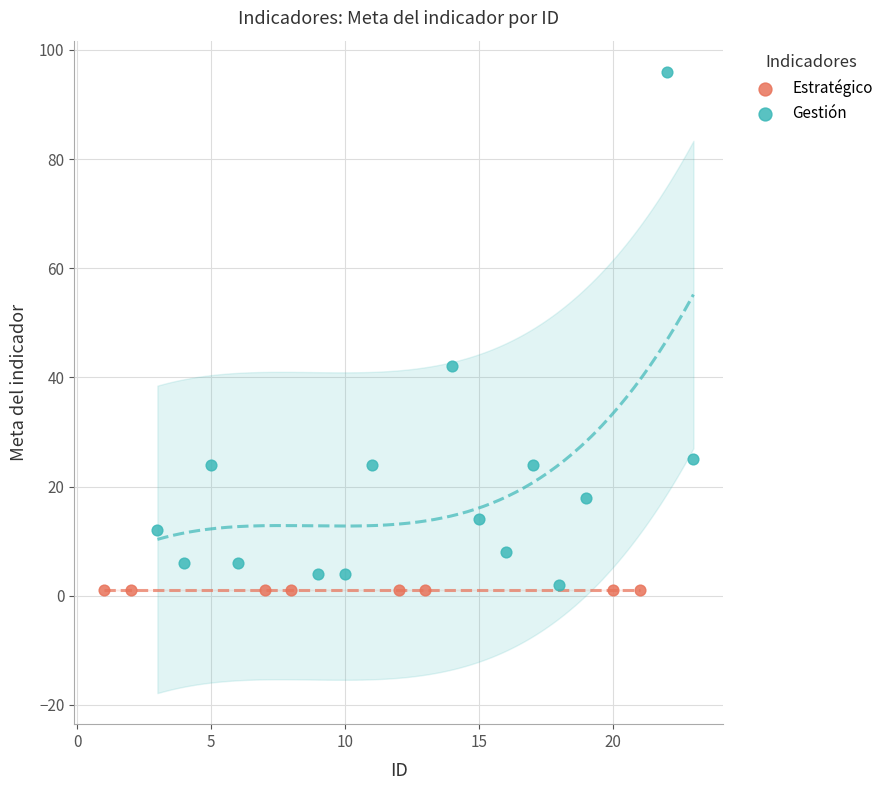

Which series contains the highest Y value?

Gestión